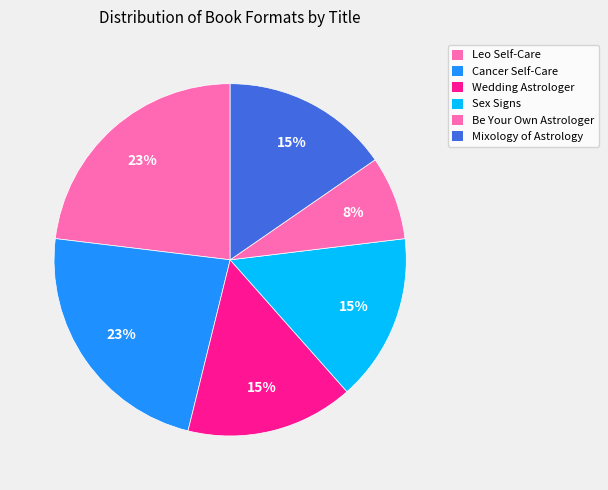

Which category has the smallest portion of the pie?

Be Your Own Astrologer